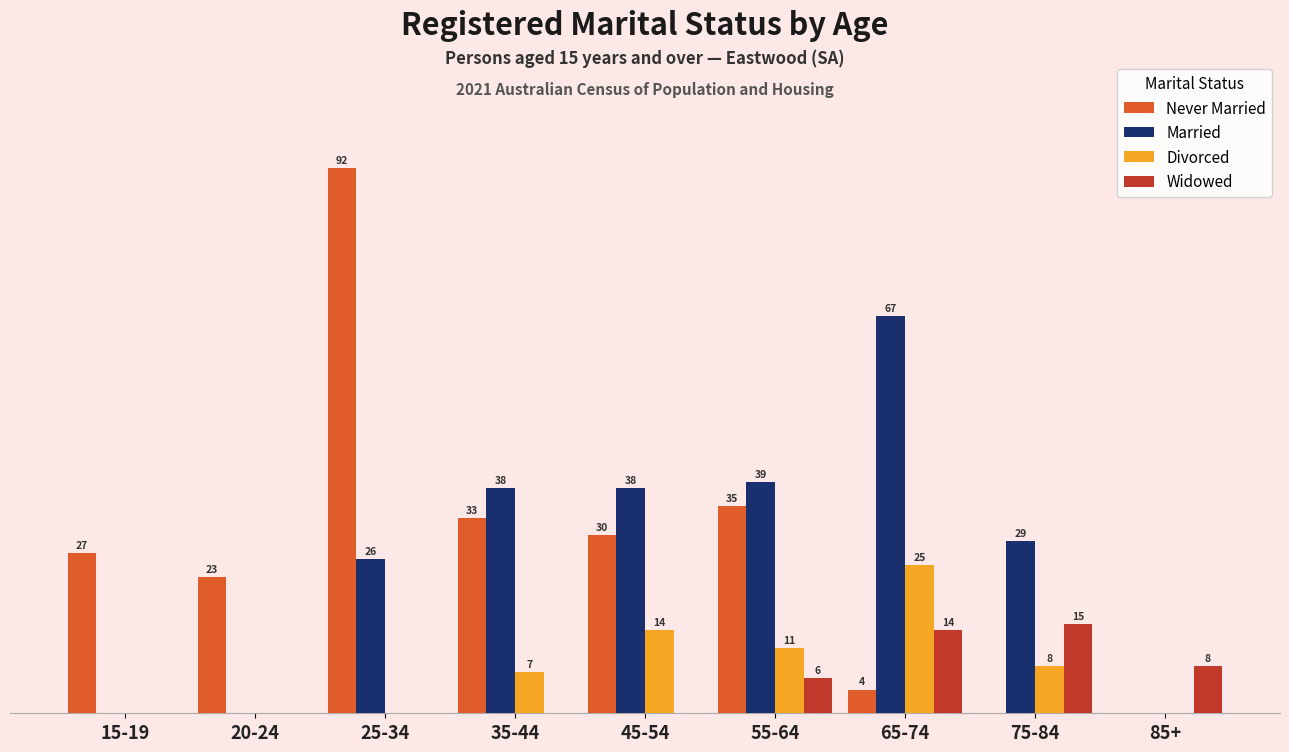

Is the value of Divorced at 20-24 greater than the value of Never Married at 65-74?

No